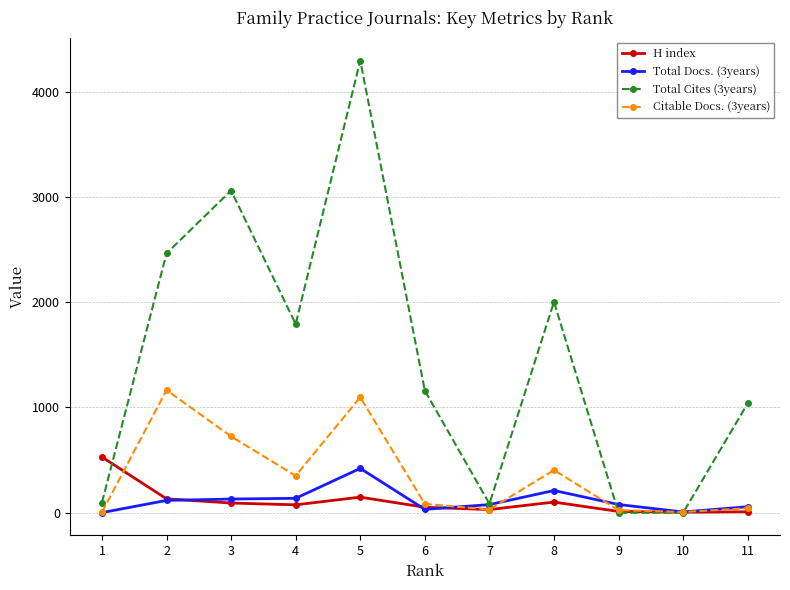

How many lines are shown in the chart?

4